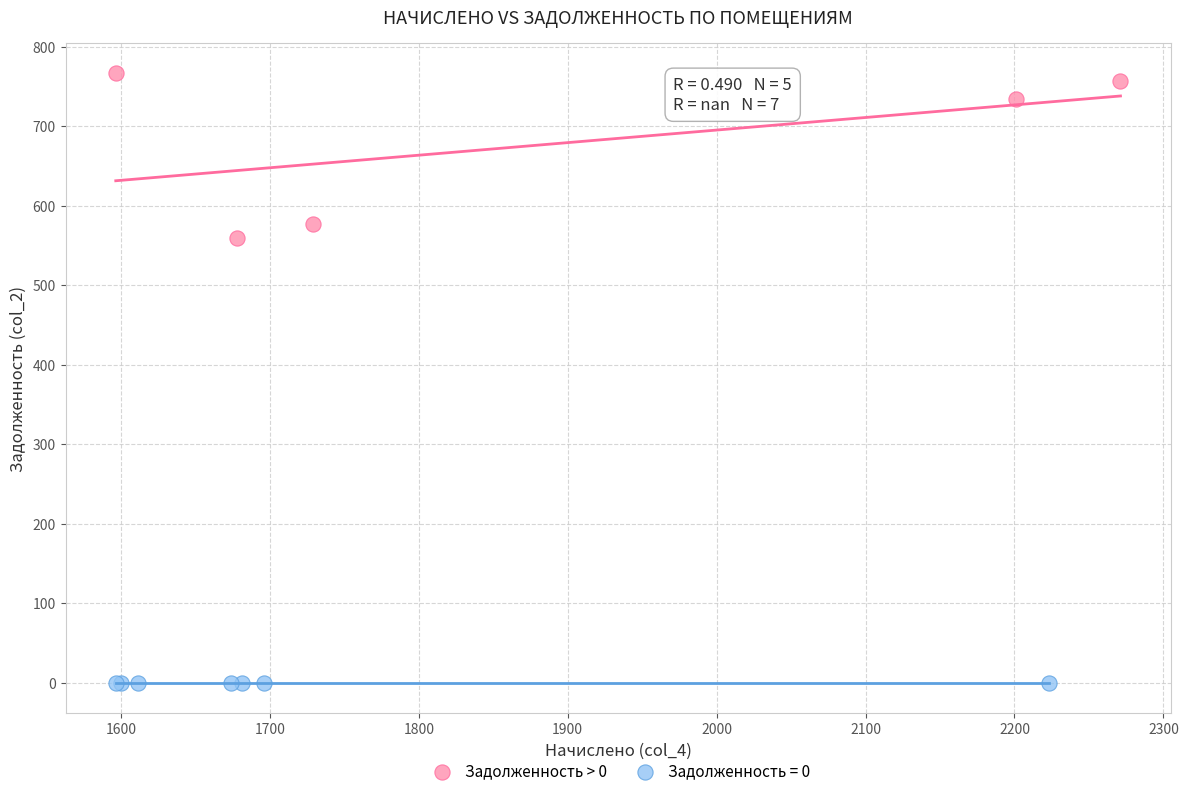

Which series reaches the minimum Y coordinate?

Задолженность = 0